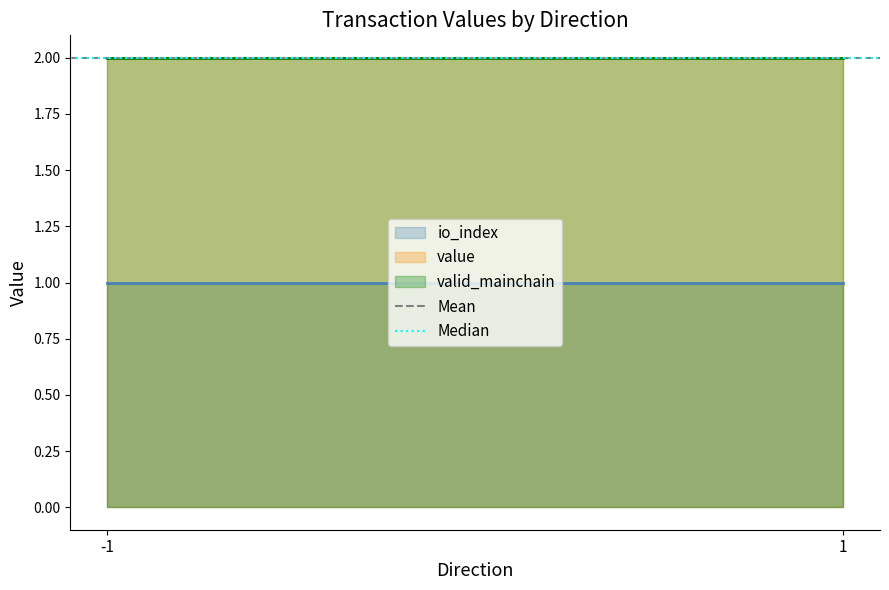

At how many categories does at least one series exceed 1?

2